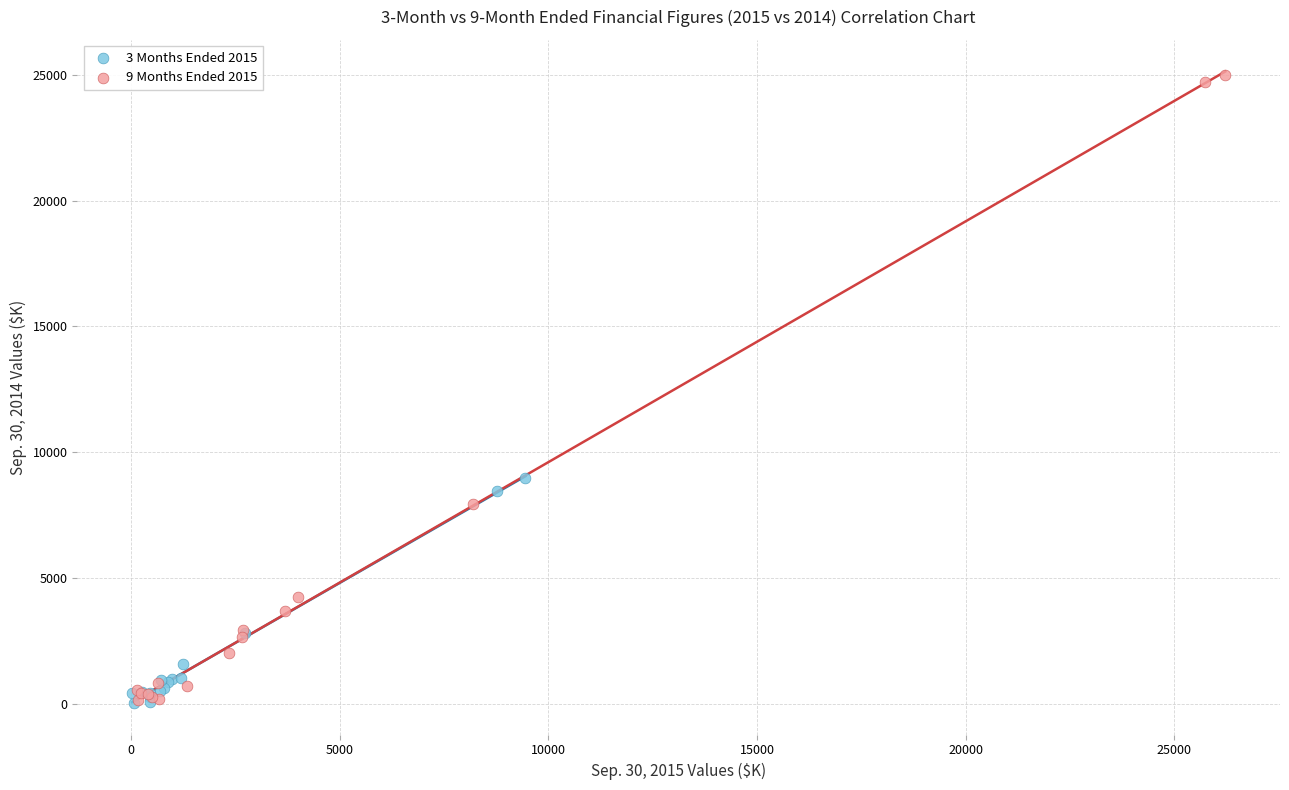

Which series reaches the maximum Y coordinate?

9 Months Ended 2015